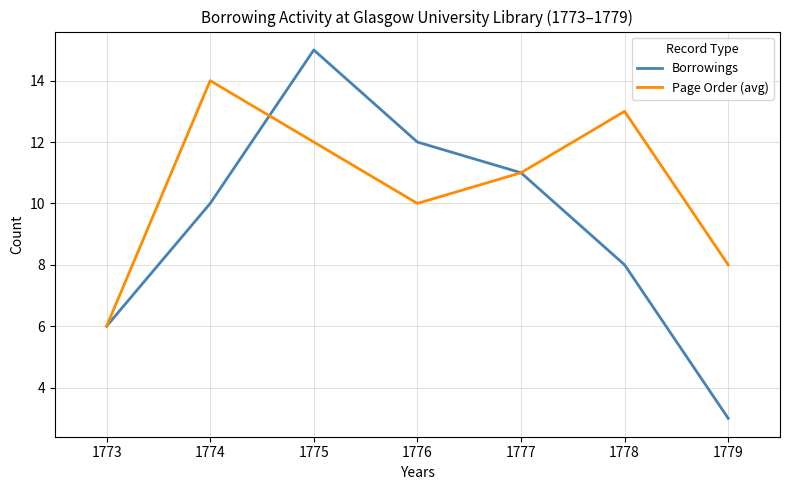

At which category is the sum across all series the highest?

1775